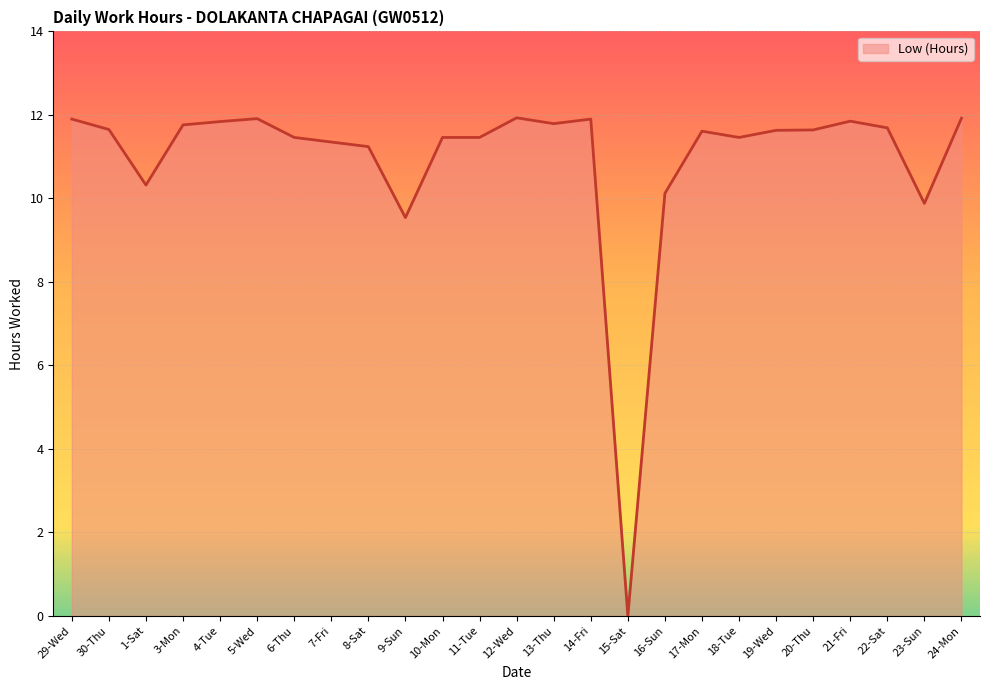

What position from the right is 23-Sun?

2